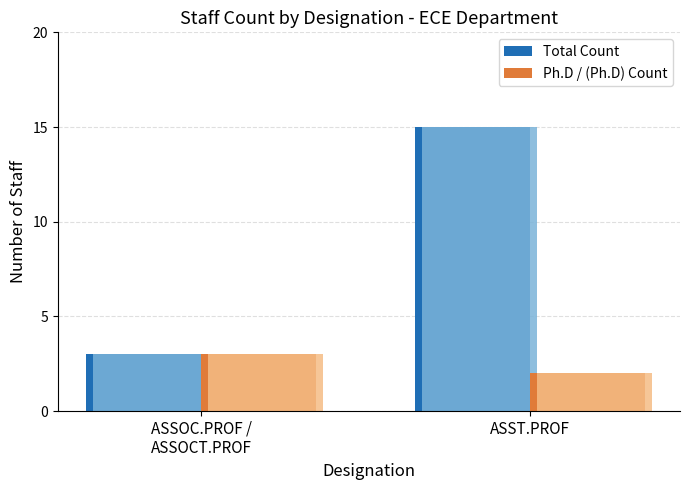

What value does the Ph.D / (Ph.D) Count series have at ASST.PROF?

2